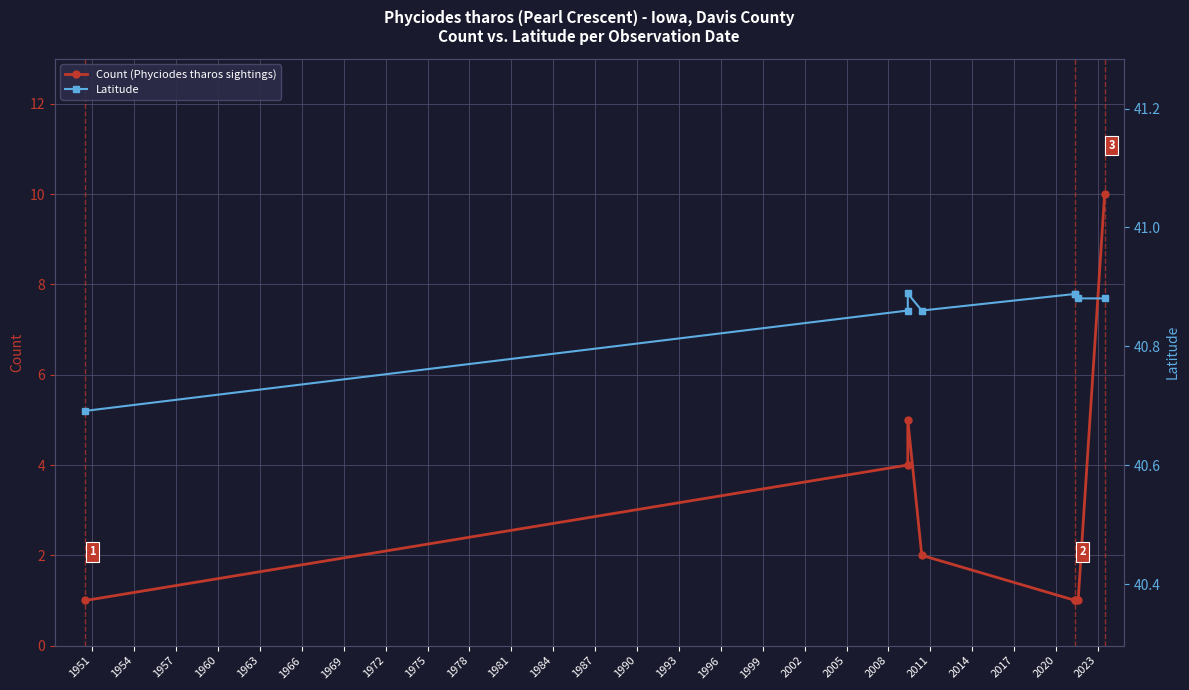

True or false: Latitude has a value of 67.3 at 1969.

False